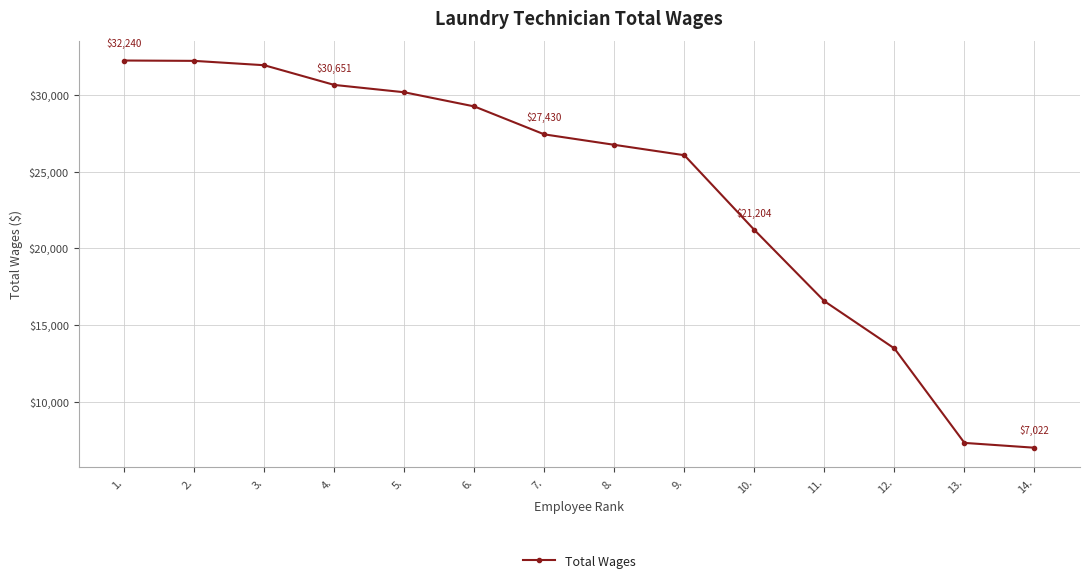

Read the value at 2..

32216.7